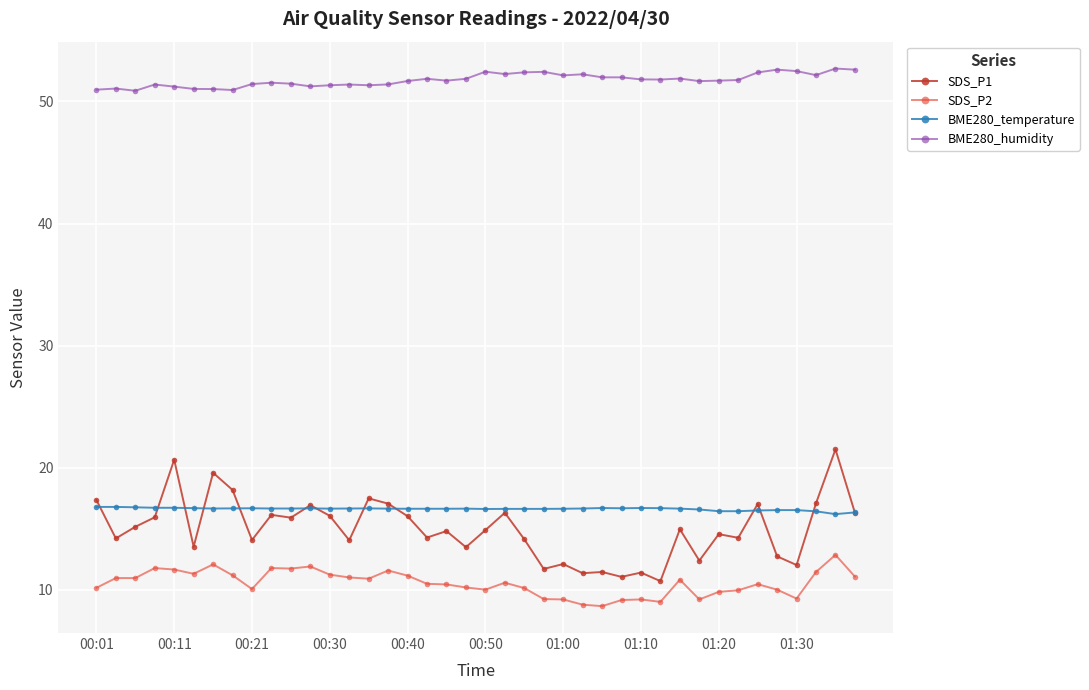

What is the lowest value of the SDS_P2 series?

8.7